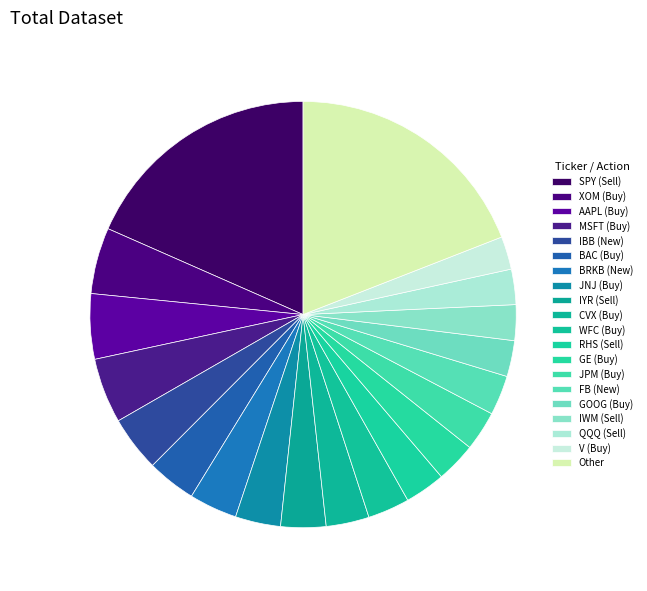

How many segments does this pie chart have?

20